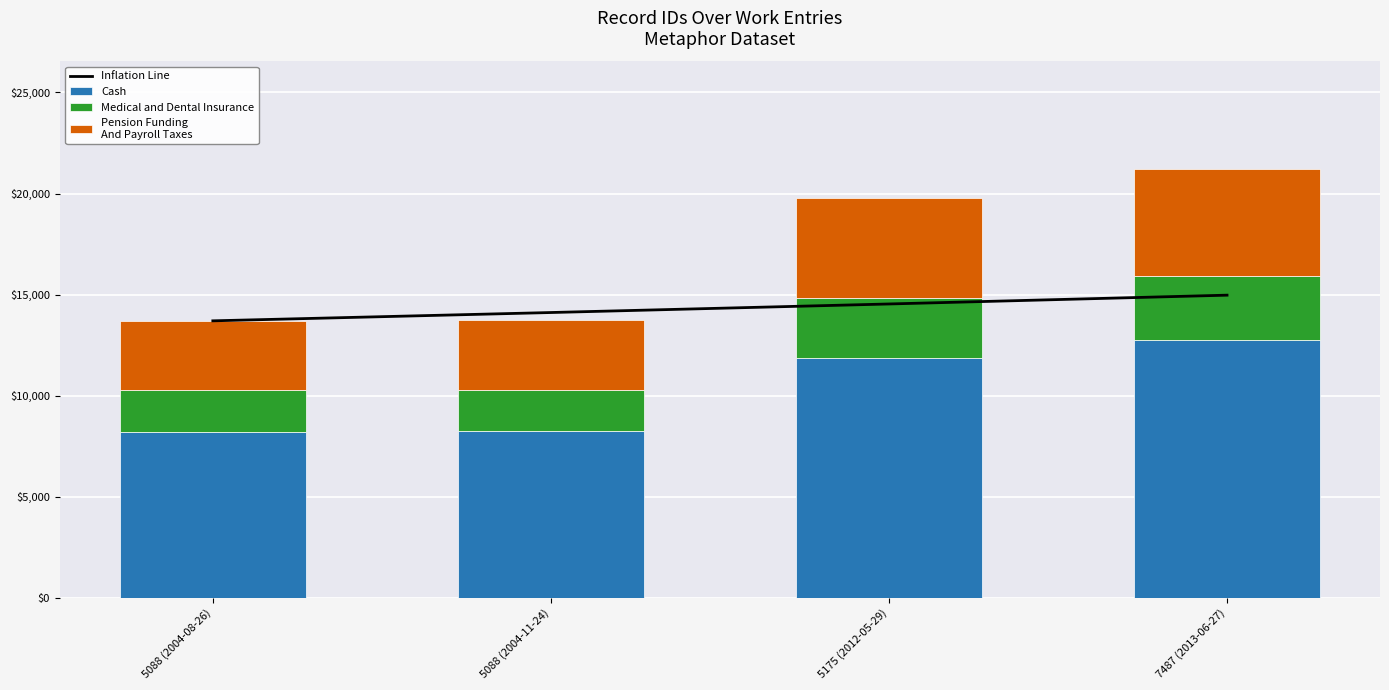

The value of Inflation Line at 5088 (2004-11-24) is 9249.2. True or false?

False